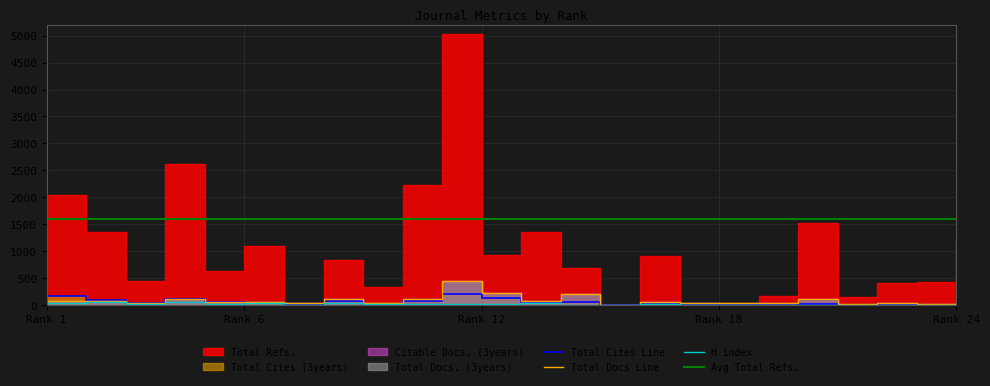

Between 14 and 8, which is larger?

14